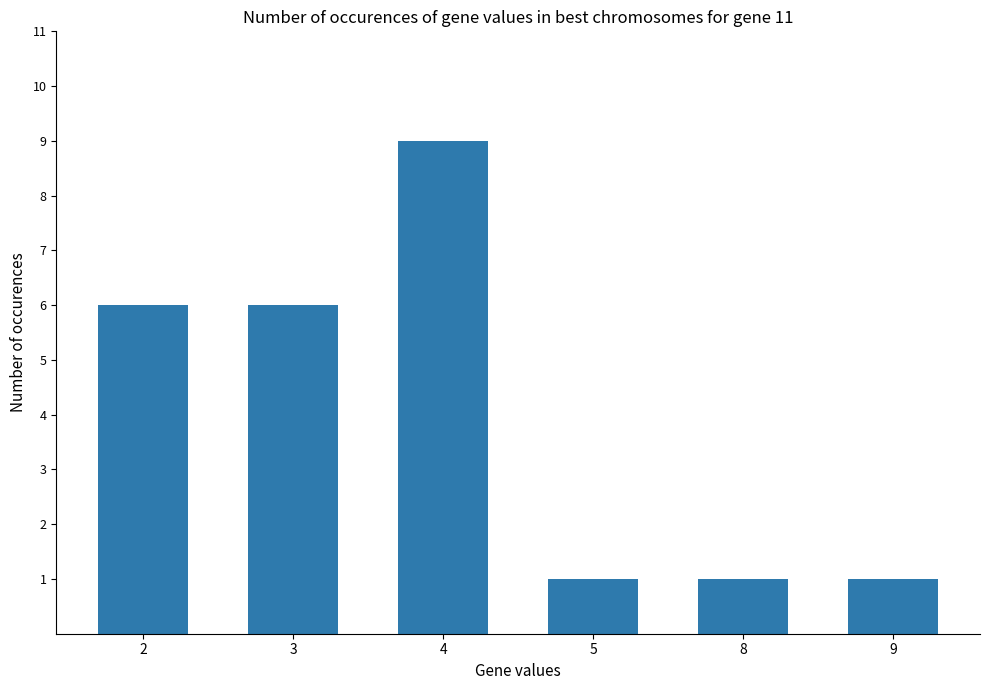

Reading right to left, extract all data points from this chart.

1	1	1	9	6	6